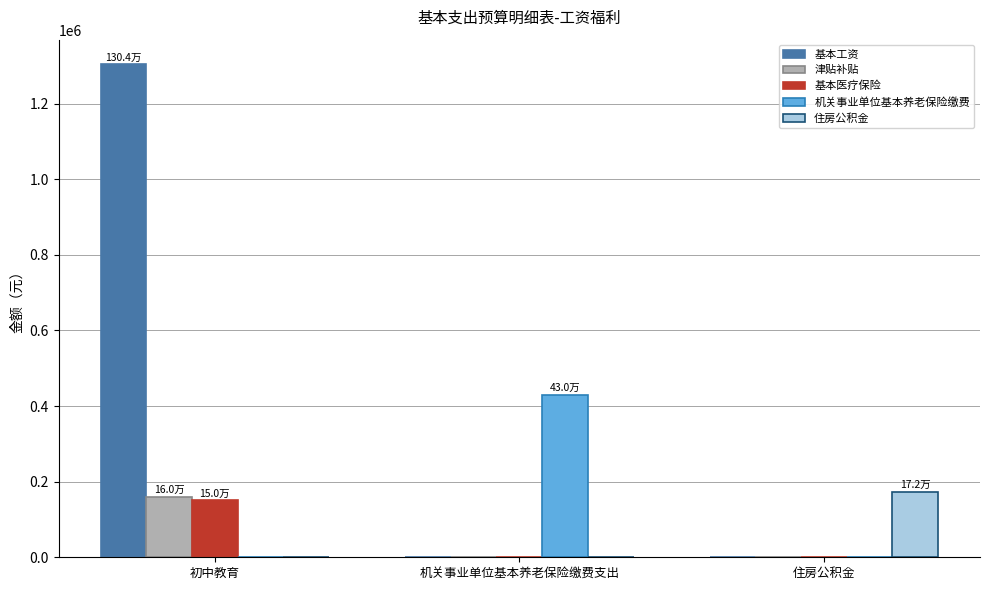

Does the chart contain stacked bars?

No